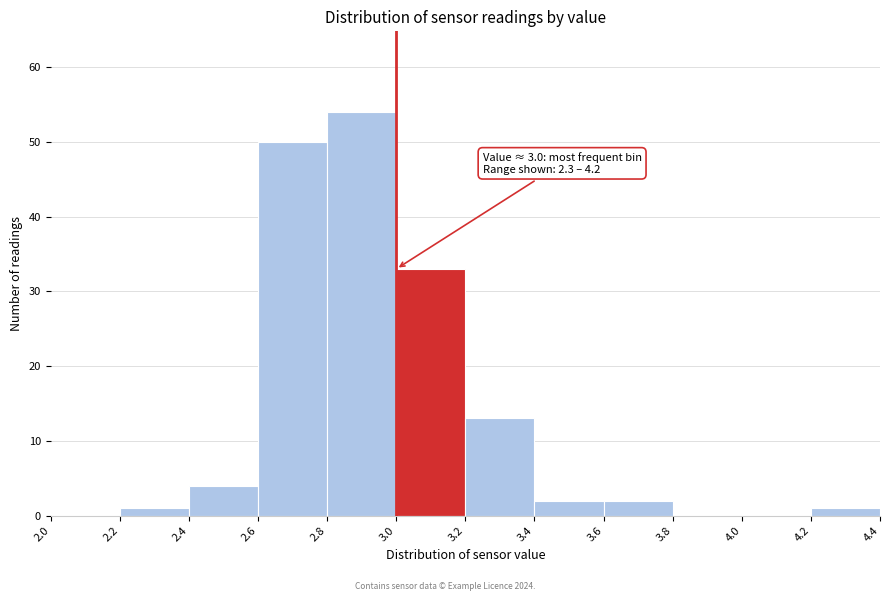

Which range on the x-axis has the tallest bar?

2.8 to 3.0